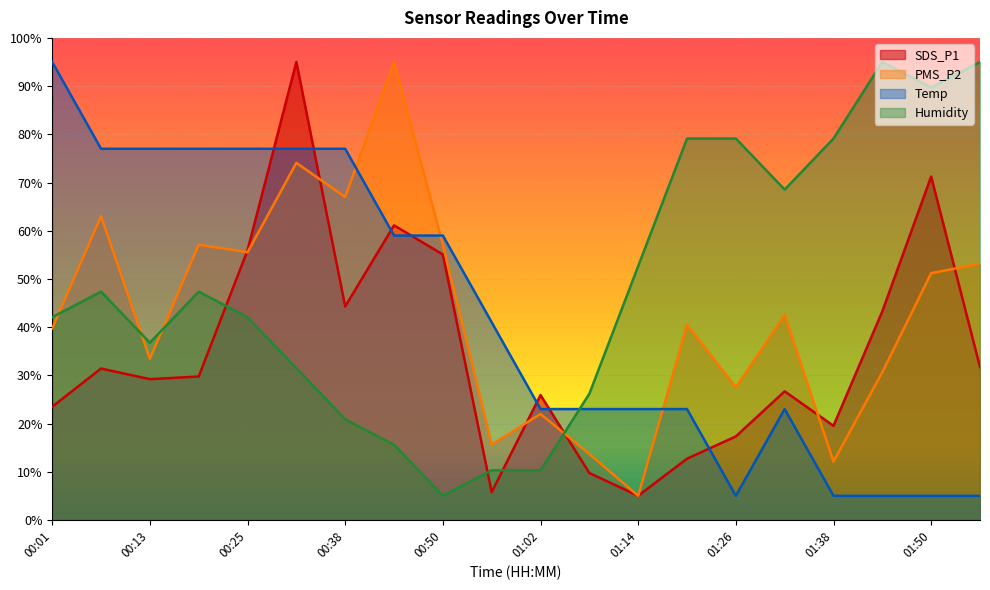

What position from the left is 01:50?

19